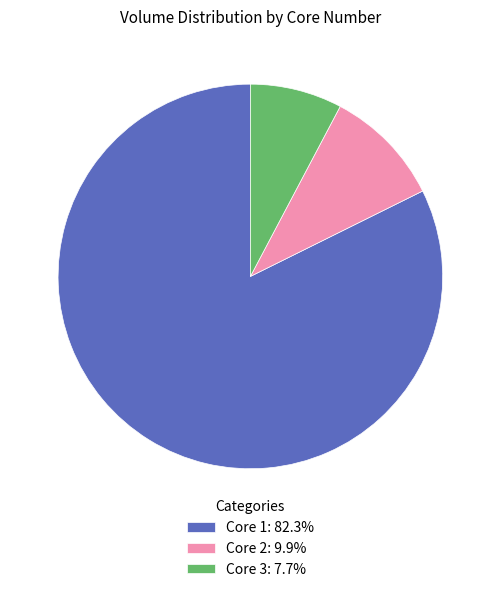

Is Core 2: 9.9% the majority of the pie?

No